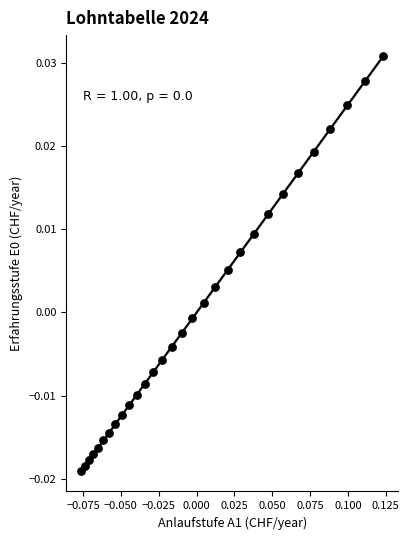

How many data points are displayed?

30